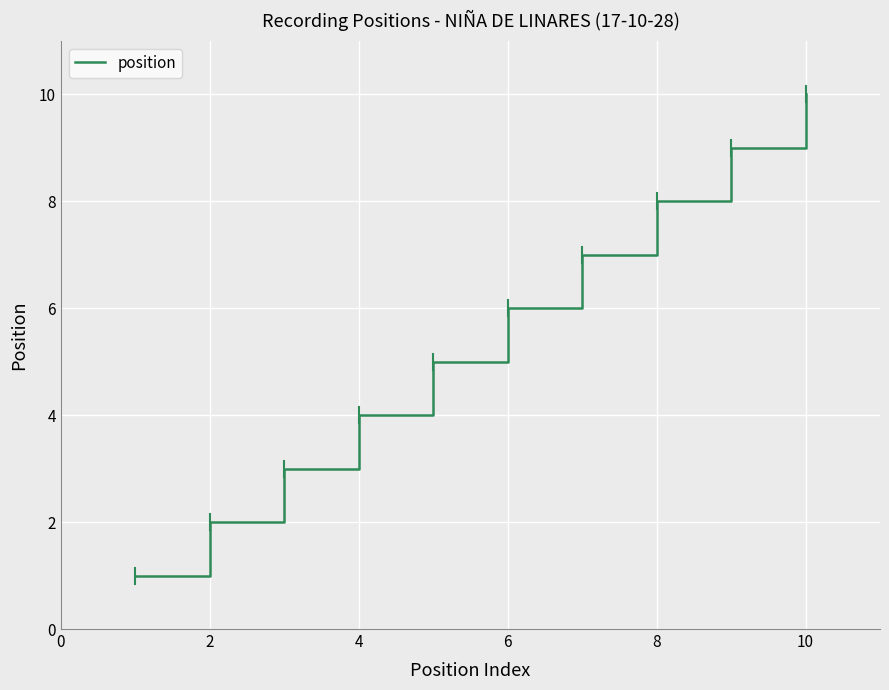

True or false: there are more than 2 points higher than both neighbors.

False